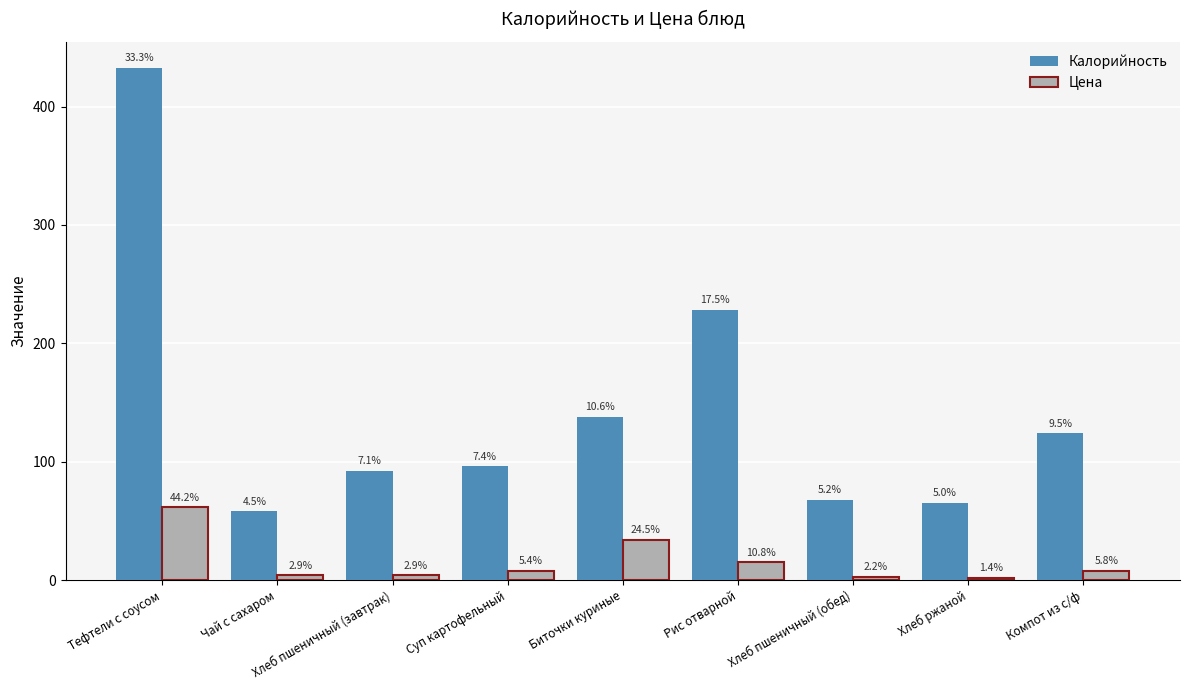

What are all the series names shown in the legend?

Калорийность, Цена